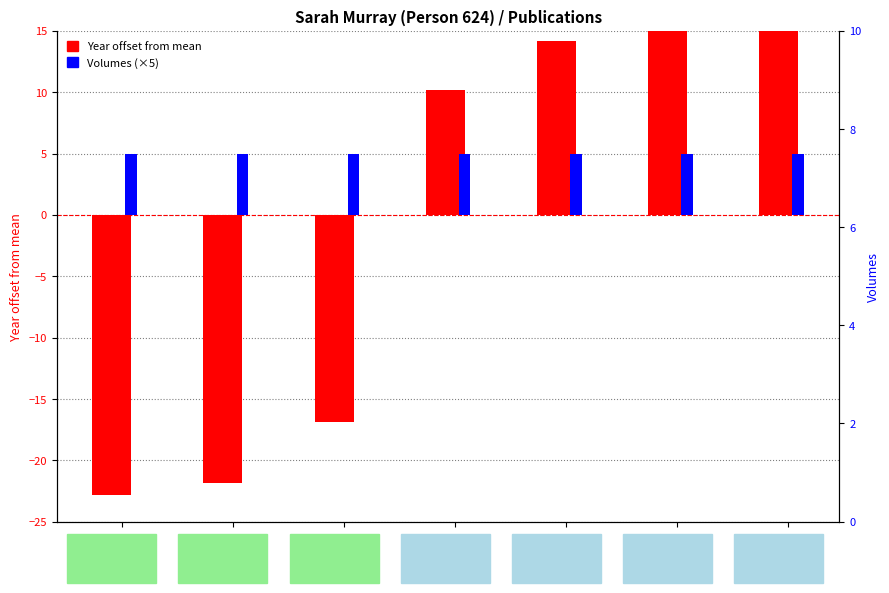

Between Anon.
1766 and Murray
1803, which is larger?

Murray
1803